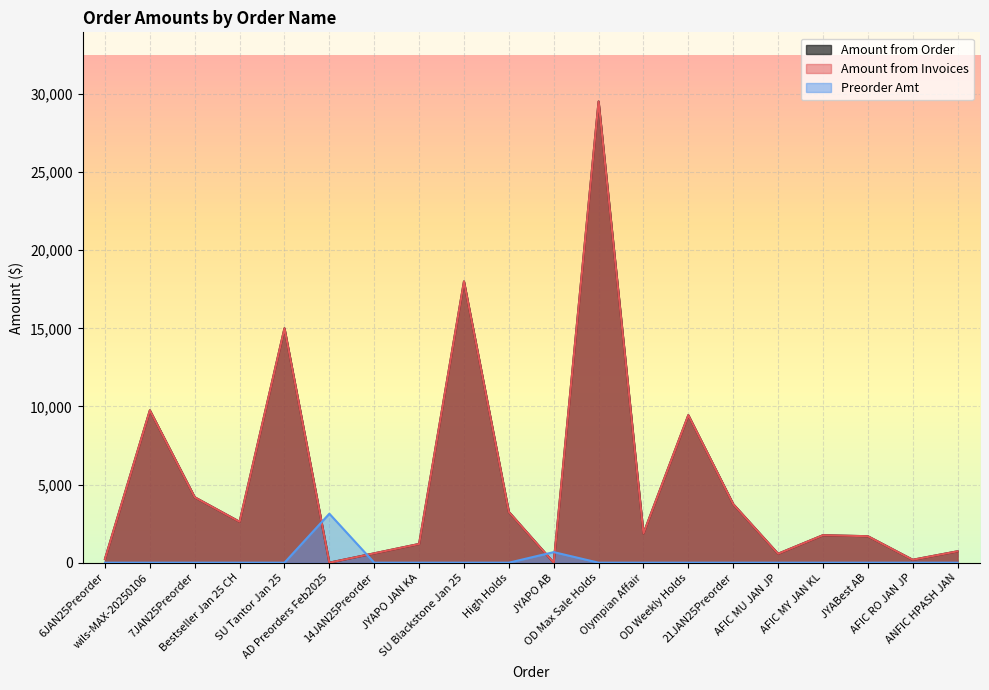

True or false: Preorder Amt has a value of 1014.0 at AD Preorders Feb2025.

False